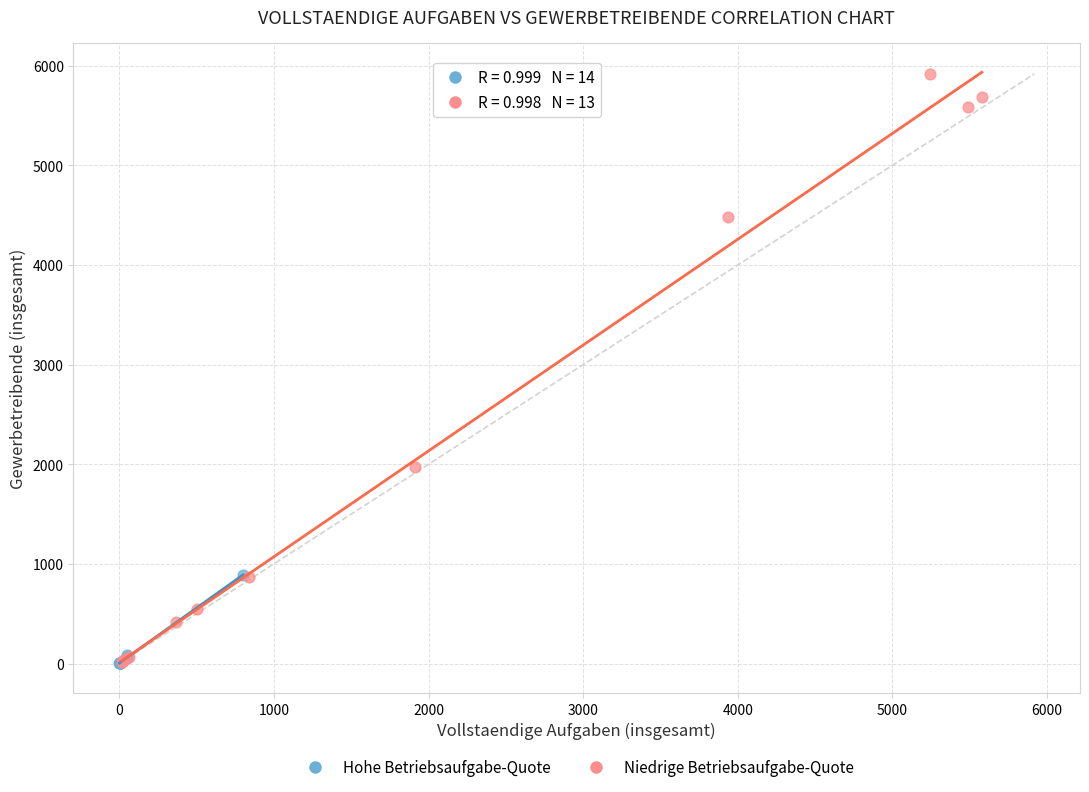

Which series reaches the maximum Y coordinate?

Niedrige Betriebsaufgabe-Quote